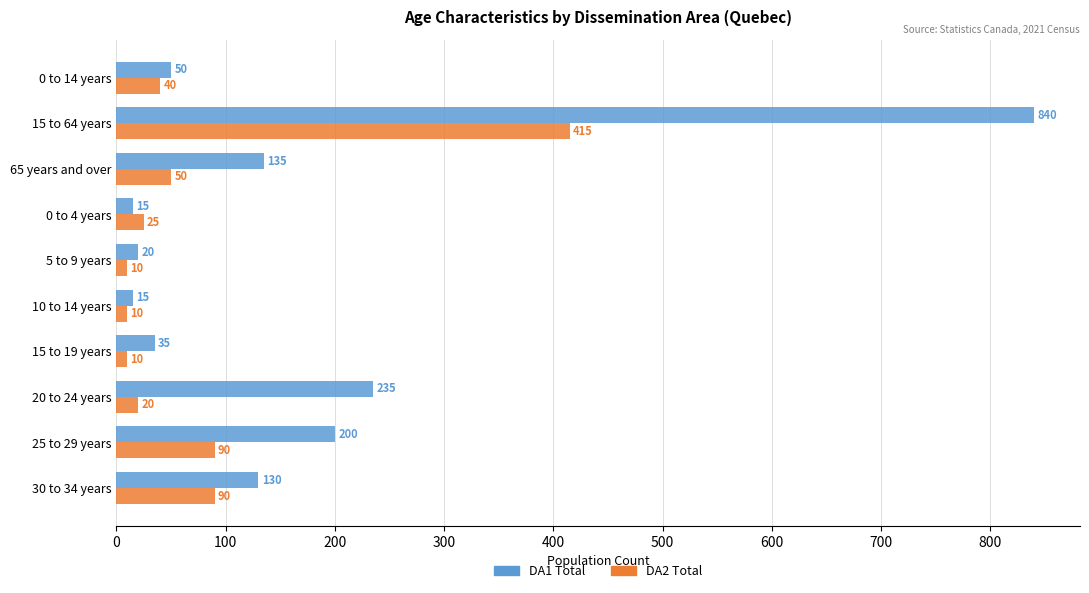

How many series are shown in this chart?

2